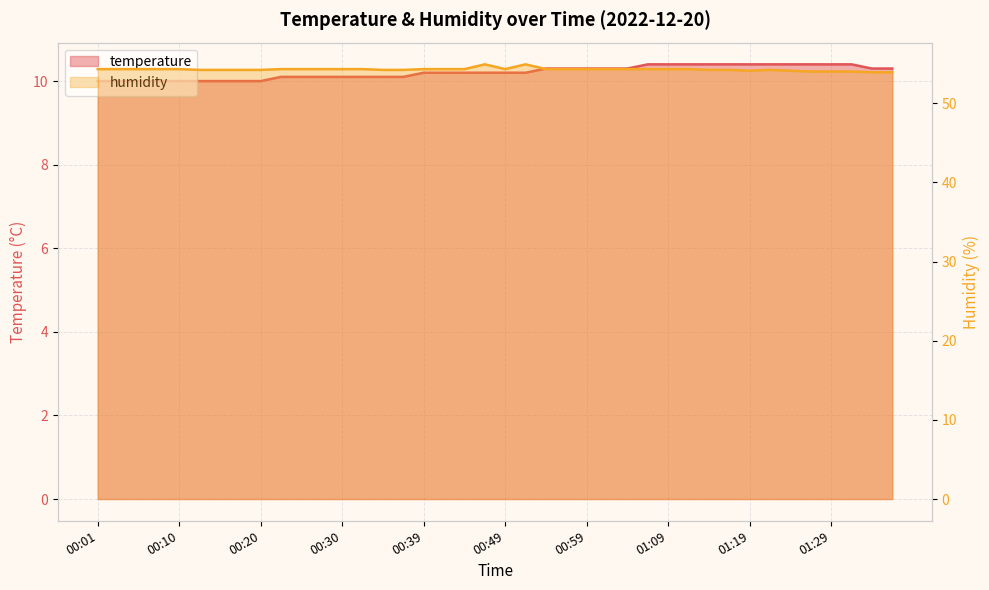

True or false: humidity and temperature cross at least once.

False